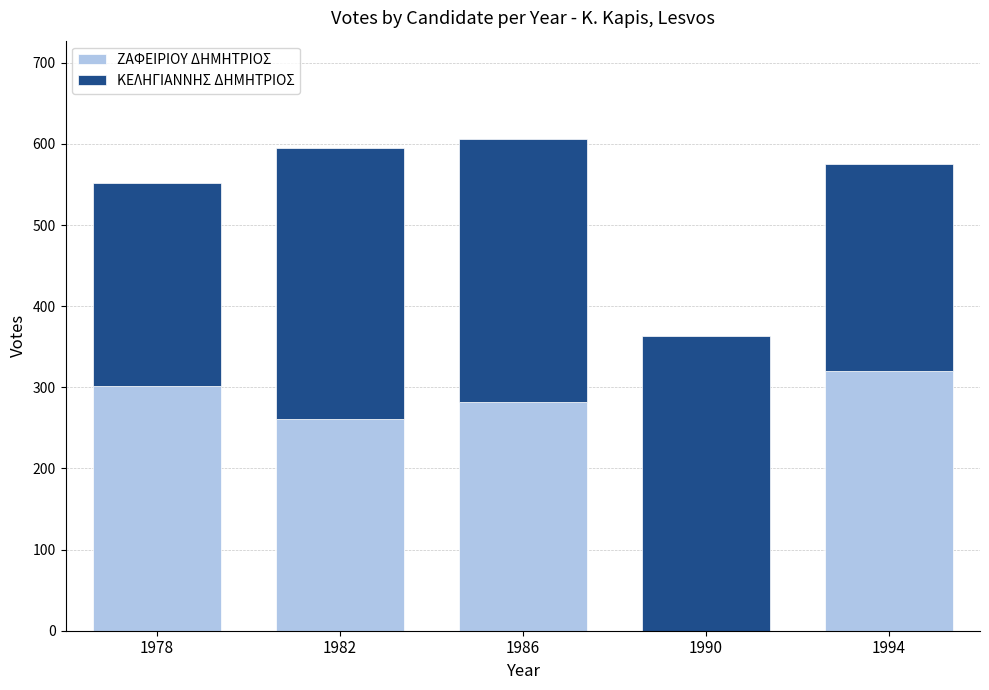

Are the bars horizontal?

No